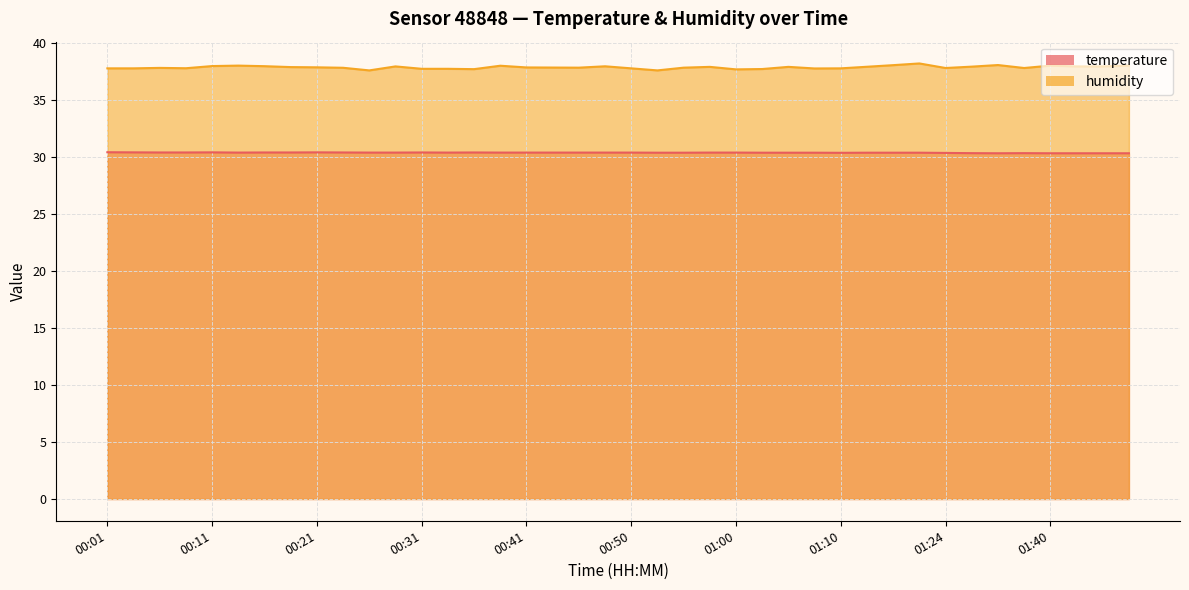

How many categories are shown in the chart?

40